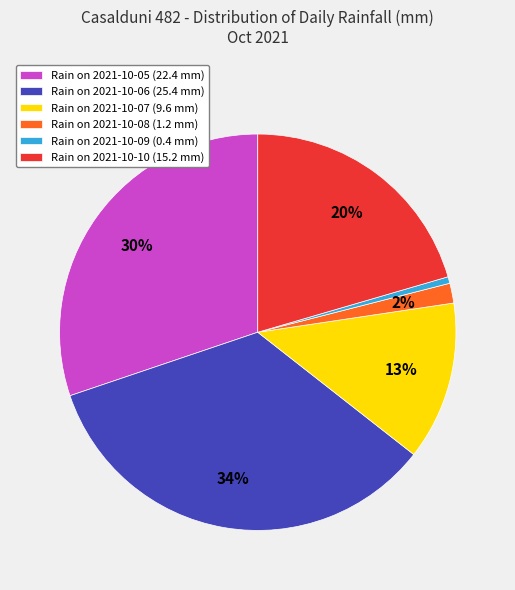

To the nearest percent, what is the average slice percentage?

17%